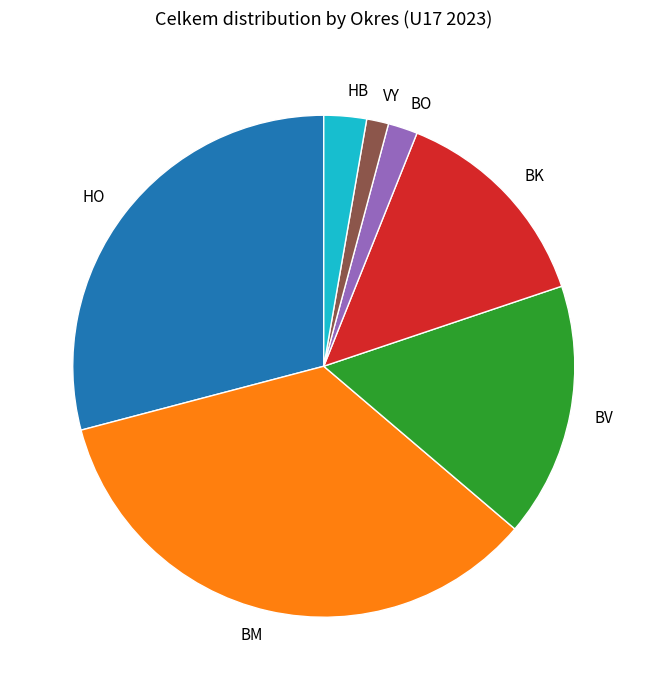

Does BM represent more than half of the total?

No